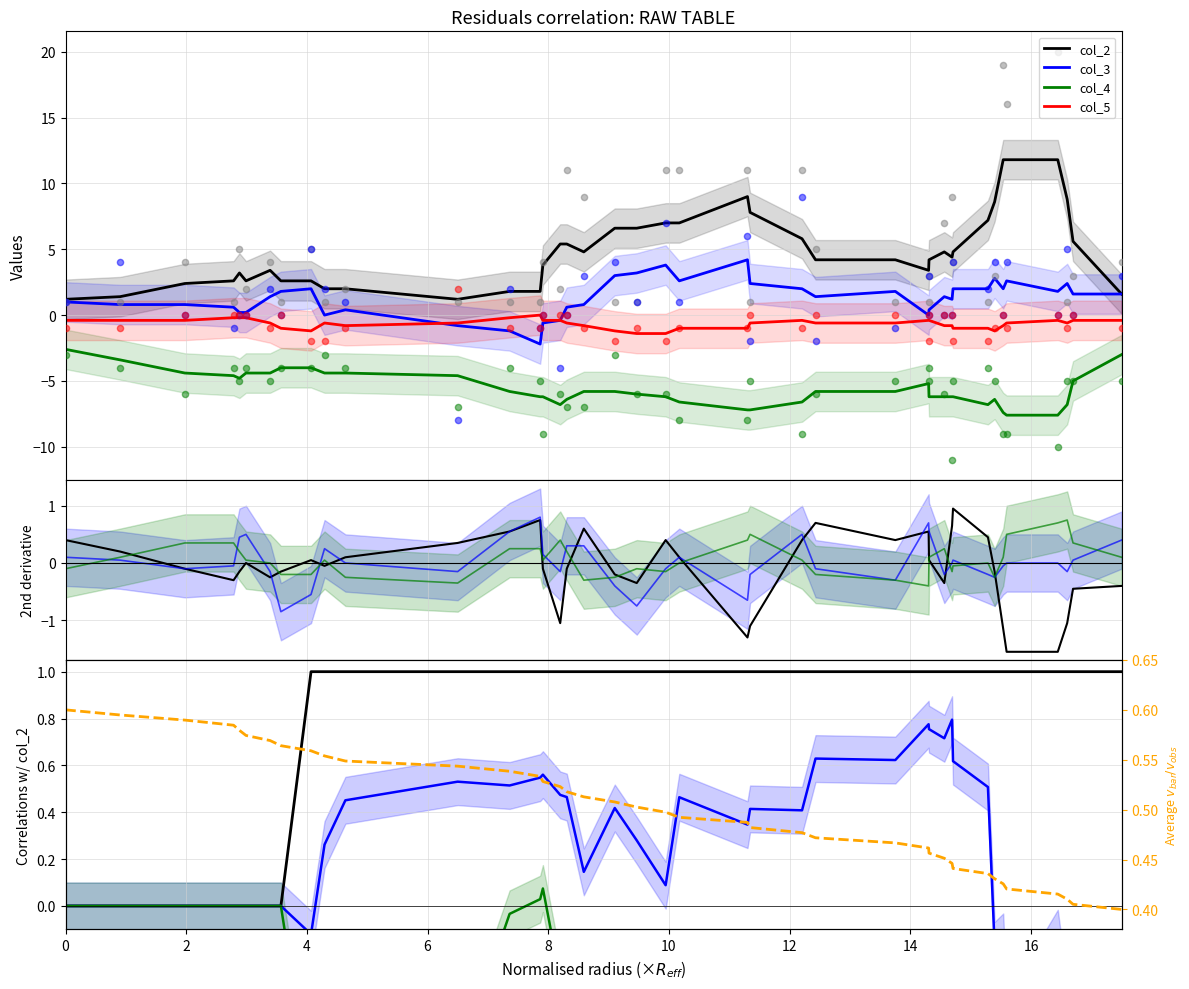

What are all the series names shown in the legend?

col_3, col_4, col_5, col_2